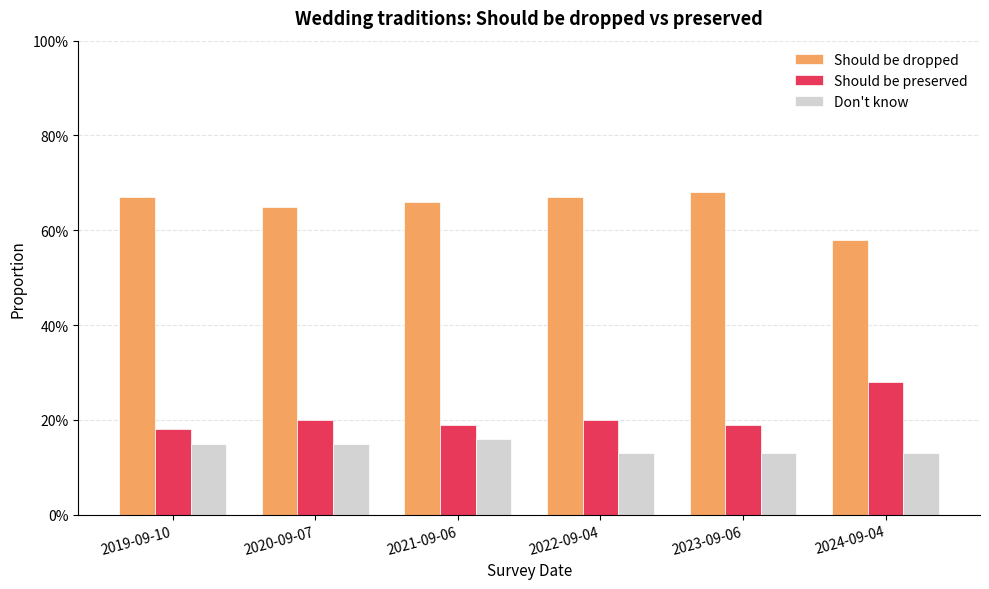

Reading left to right, what are all the values shown in this chart?

Should be dropped: 2019-09-10=0.7	2020-09-07=0.7	2021-09-06=0.7	2022-09-04=0.7	2023-09-06=0.7	2024-09-04=0.6
Should be preserved: 2019-09-10=0.2	2020-09-07=0.2	2021-09-06=0.2	2022-09-04=0.2	2023-09-06=0.2	2024-09-04=0.3
Don't know: 2019-09-10=0.1	2020-09-07=0.1	2021-09-06=0.2	2022-09-04=0.1	2023-09-06=0.1	2024-09-04=0.1